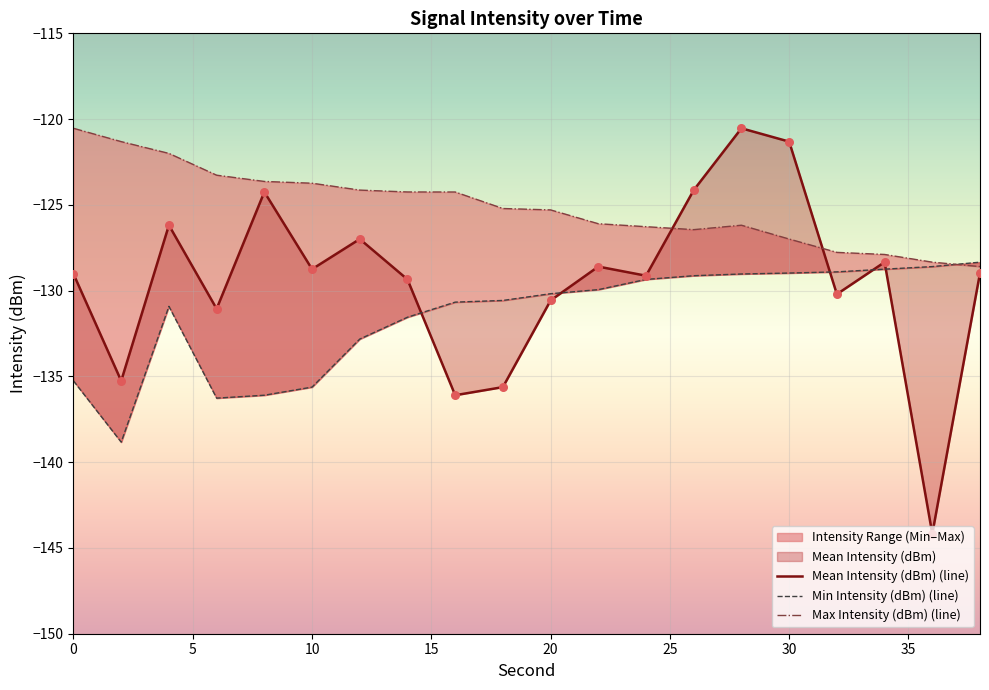

What are all the series names shown in the legend?

Mean Intensity (dBm), Min Intensity (dBm), Max Intensity (dBm)